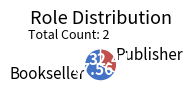

The Publisher slice represents 18% of the pie. True or false?

False